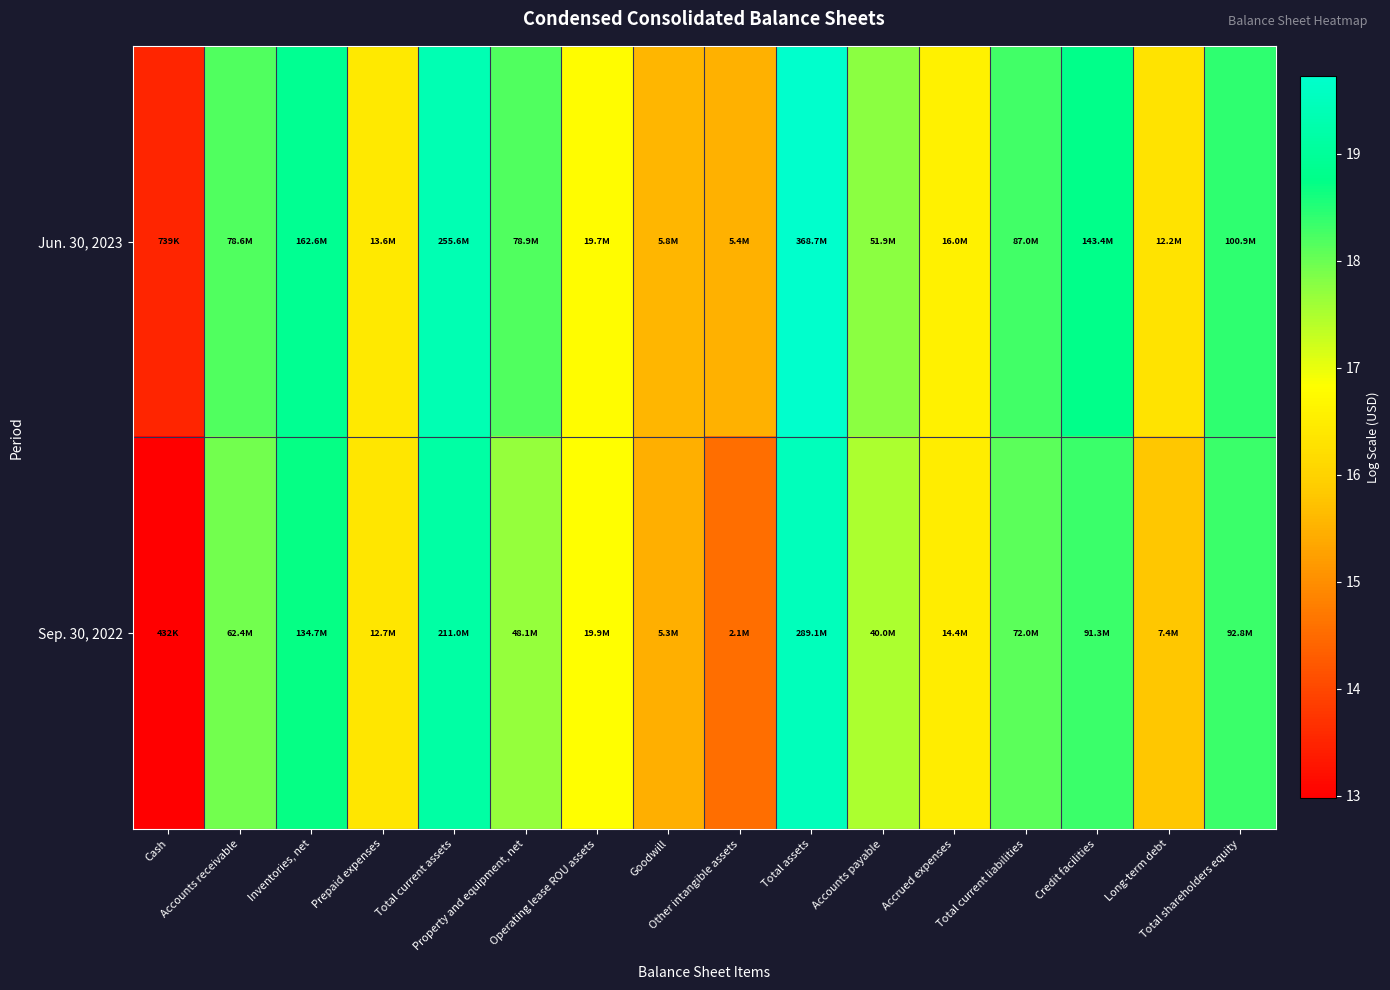

At Total shareholders equity, list the series in order from largest to smallest.

Jun. 30, 2023, Sep. 30, 2022